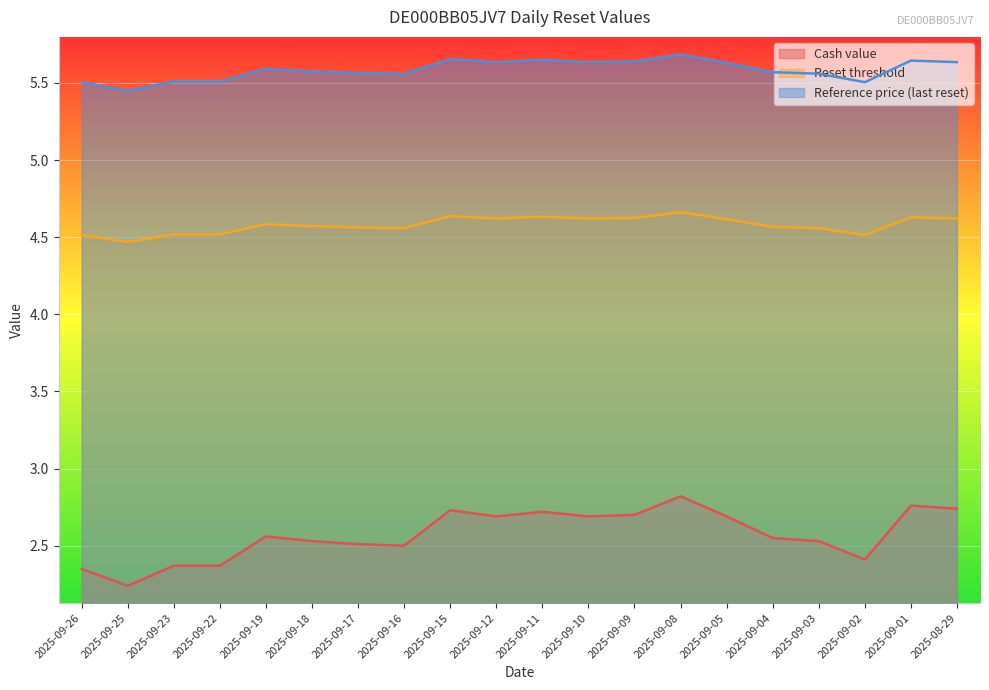

The Cash value series shows 2.5 at 2025-09-17. True or false?

True